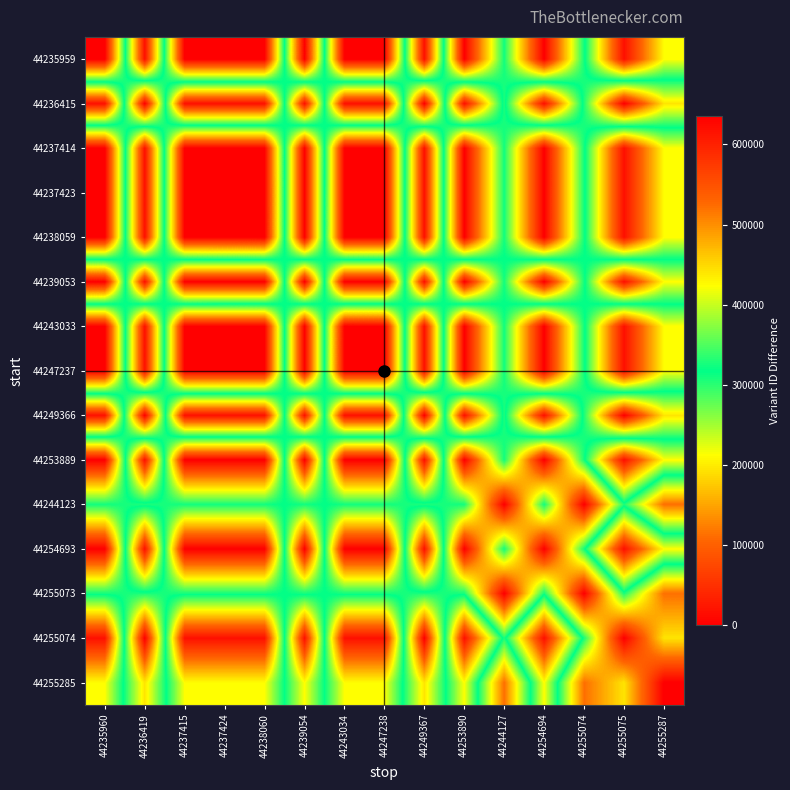

How many categories are shown in the chart?

15